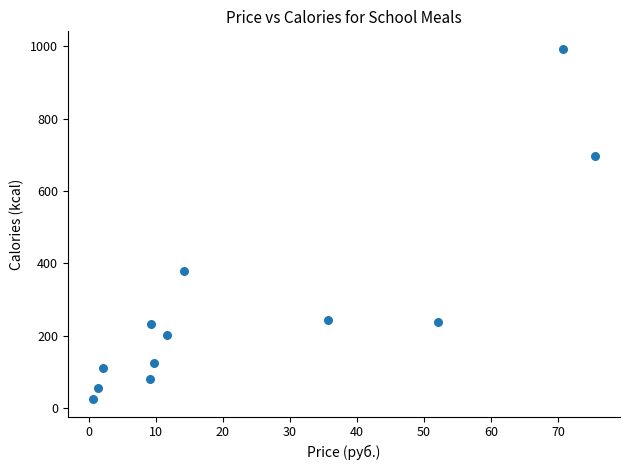

What Y value in the scatter plot is closest to 509?

380